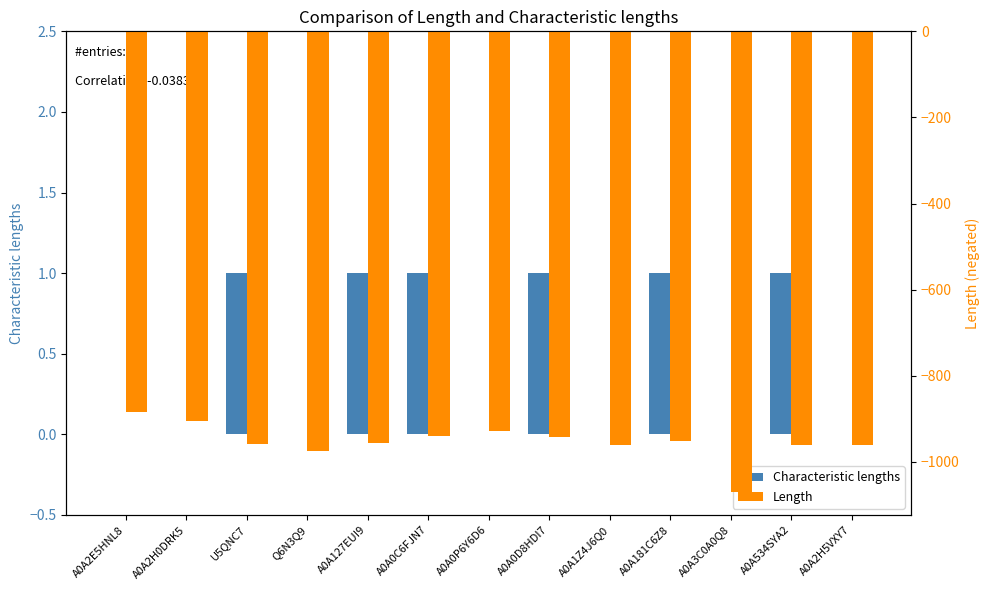

Reading left to right, what are all the values shown in this chart?

Characteristic lengths: A0A2E5HNL8=0	A0A2H0DRK5=0	U5QNC7=1	Q6N3Q9=0	A0A127EUI9=1	A0A0C6FJN7=1	A0A0P6Y6D6=0	A0A0D8HDI7=1	A0A1Z4J6Q0=0	A0A181C6Z8=1	A0A3C0A0Q8=0	A0A534SYA2=1	A0A2H5VXY7=0
Length: A0A2E5HNL8=-885	A0A2H0DRK5=-906	U5QNC7=-959	Q6N3Q9=-974	A0A127EUI9=-957	A0A0C6FJN7=-940	A0A0P6Y6D6=-928	A0A0D8HDI7=-943	A0A1Z4J6Q0=-961	A0A181C6Z8=-952	A0A3C0A0Q8=-1070	A0A534SYA2=-960	A0A2H5VXY7=-961